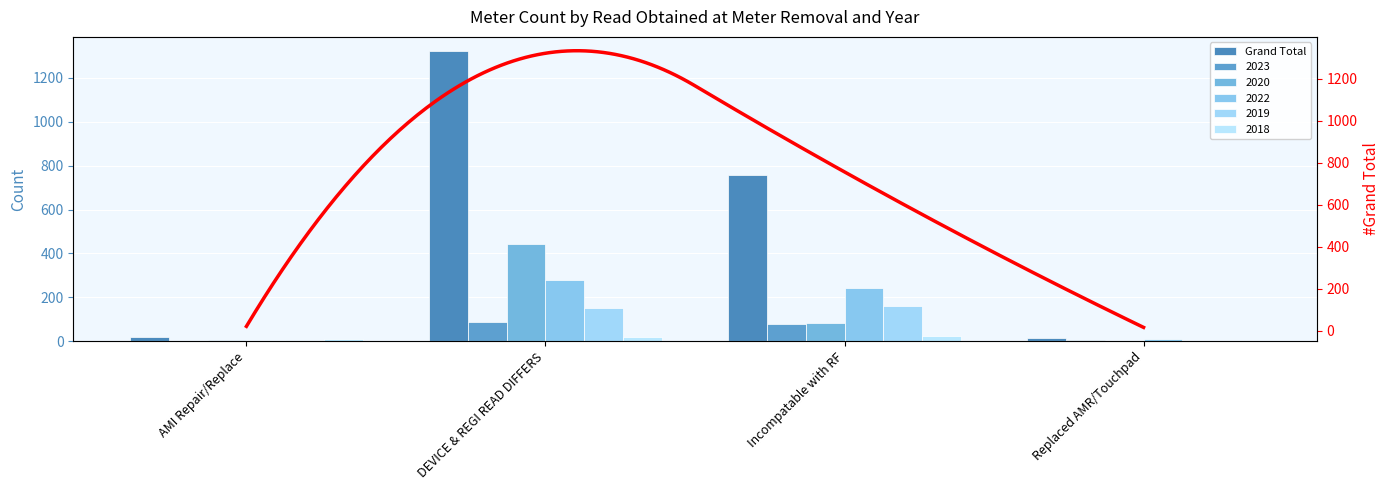

What is the difference between the 2020 values at AMI Repair/Replace and DEVICE & REGI READ DIFFERS?

441